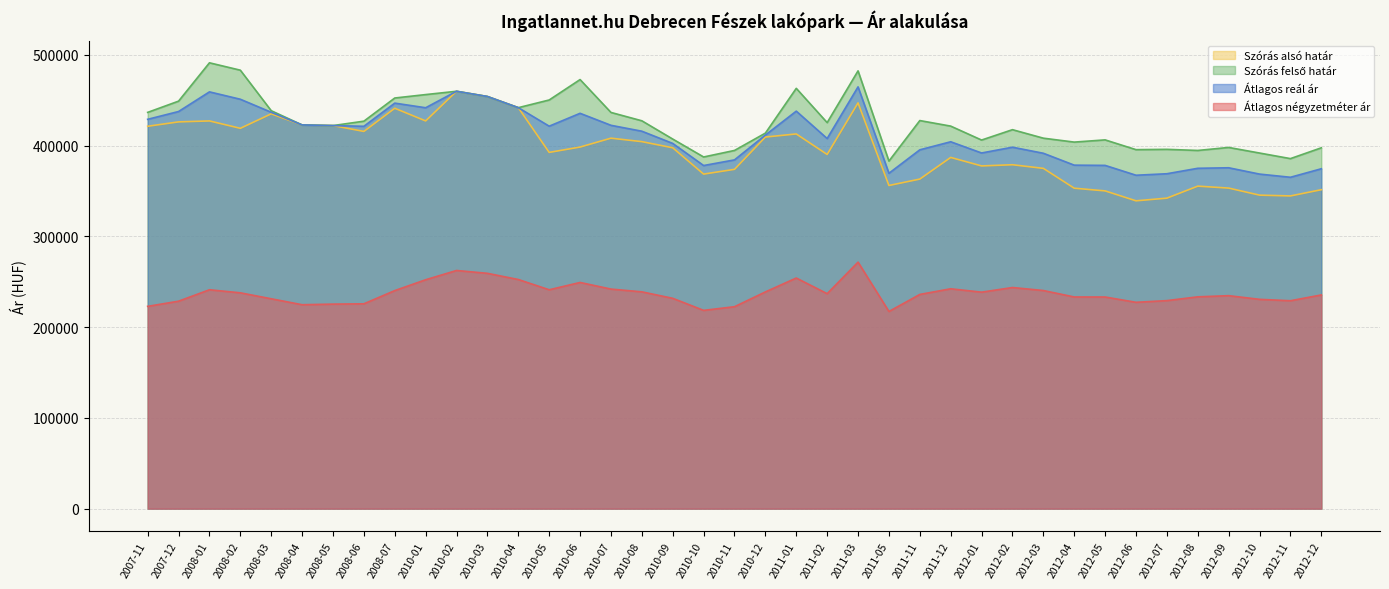

Which category has the highest value in the Átlagos reál ár series?

2011-03